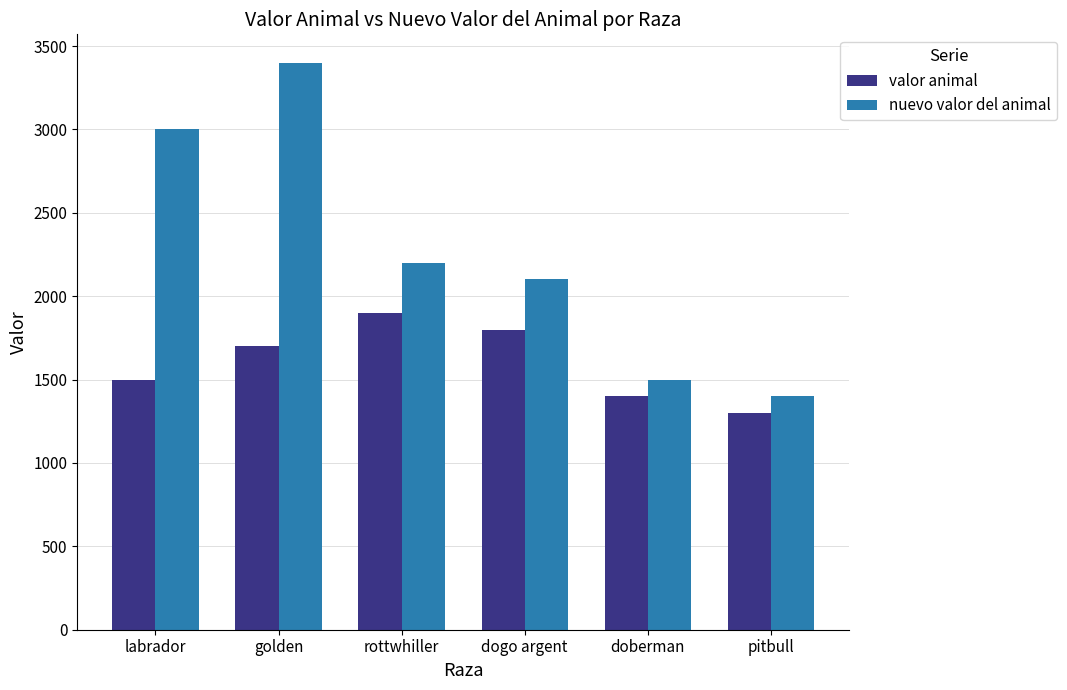

List the series in order of their peak value, lowest first.

valor animal, nuevo valor del animal